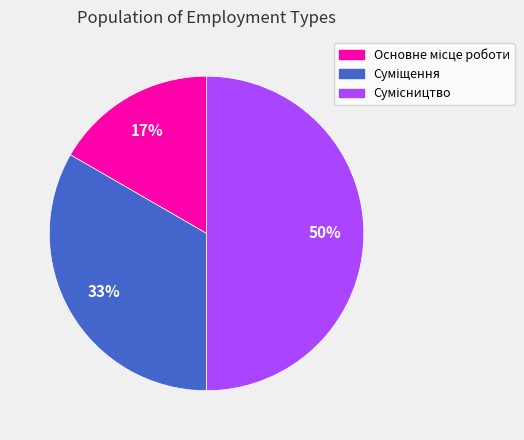

How many slices are in this pie chart?

3